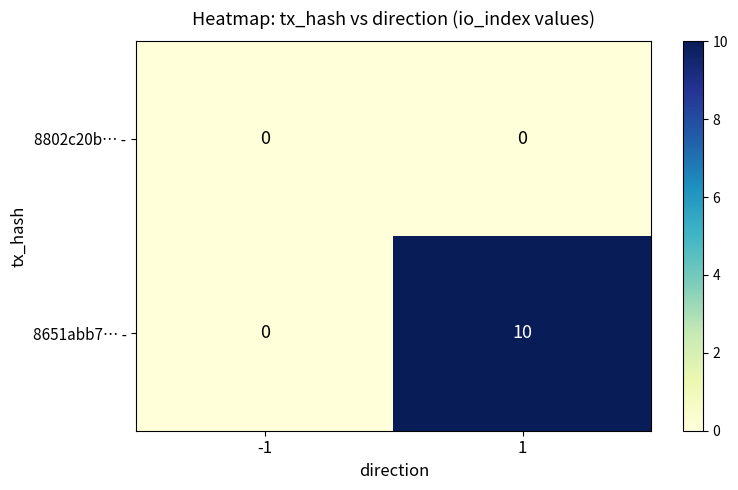

List the series in order of their overall mean, highest first.

8651abb7… -, 8802c20b… -